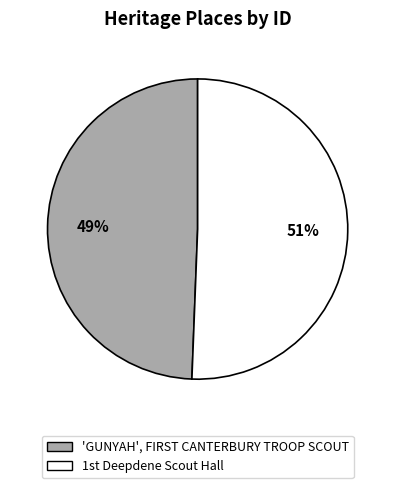

What is the largest slice in the pie chart?

1st Deepdene Scout Hall